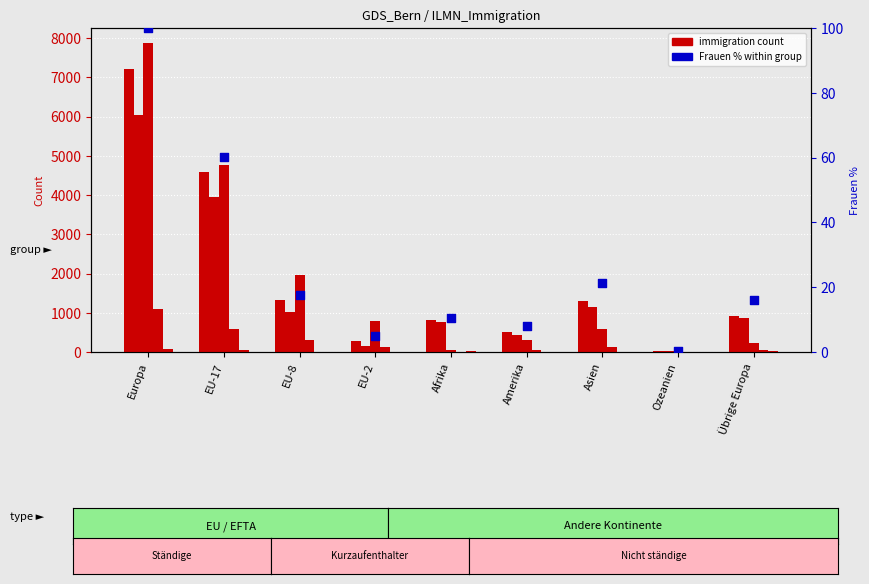

Which series has the widest spread of Y values?

Nicht ständige